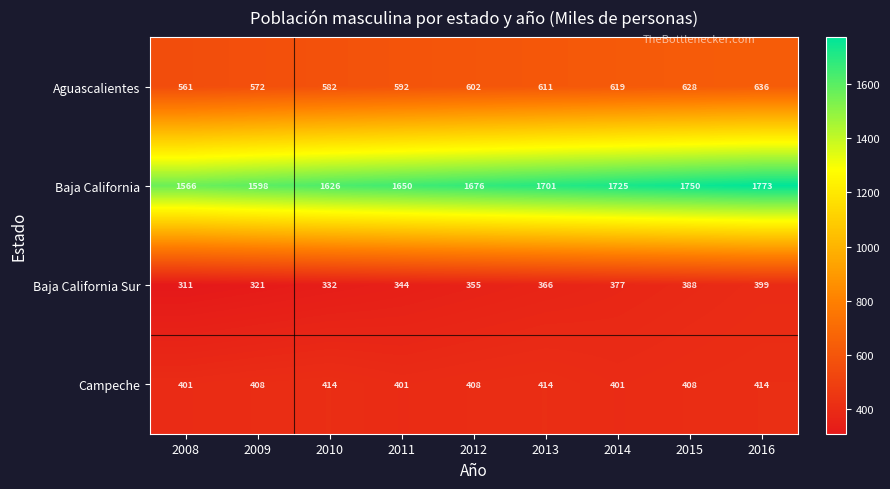

At which category does the chart reach its peak across all series?

2016